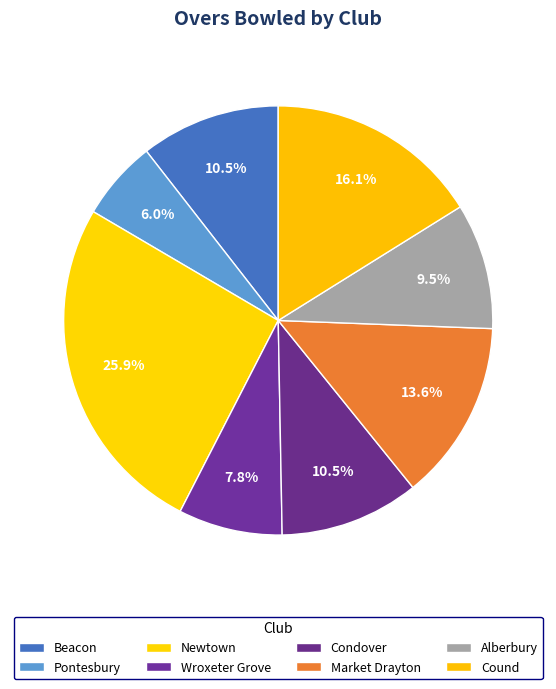

What percentage do Market Drayton and Alberbury together represent?

23.1%